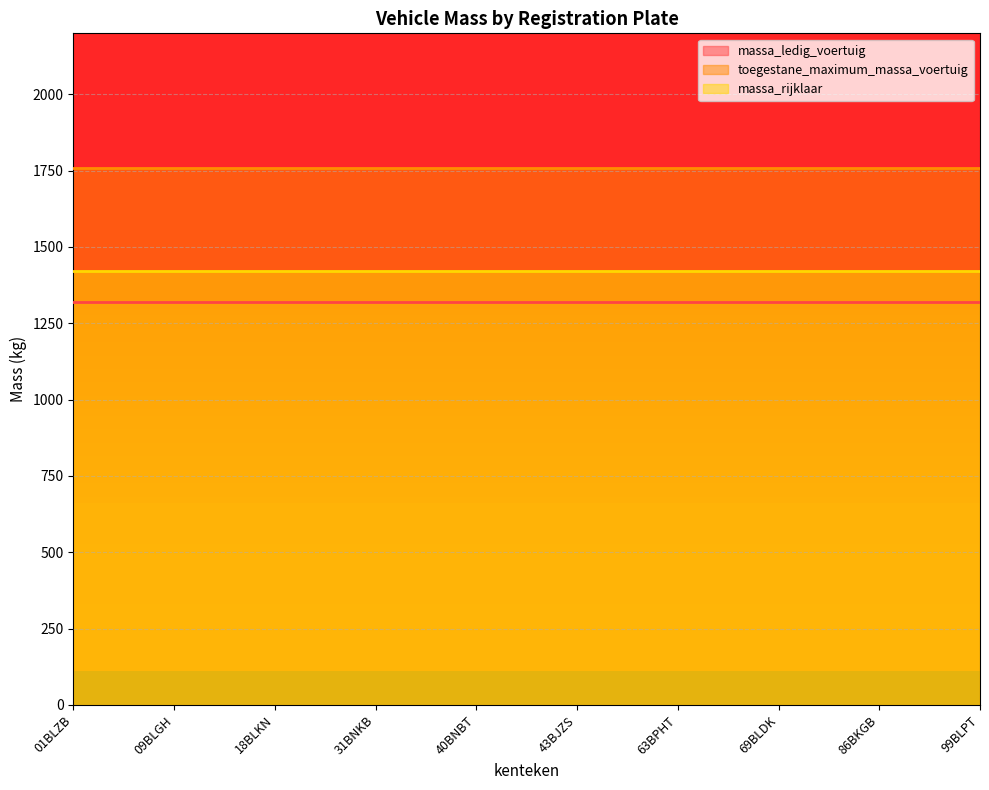

What is the label of the 5th point from the right?

43BJZS